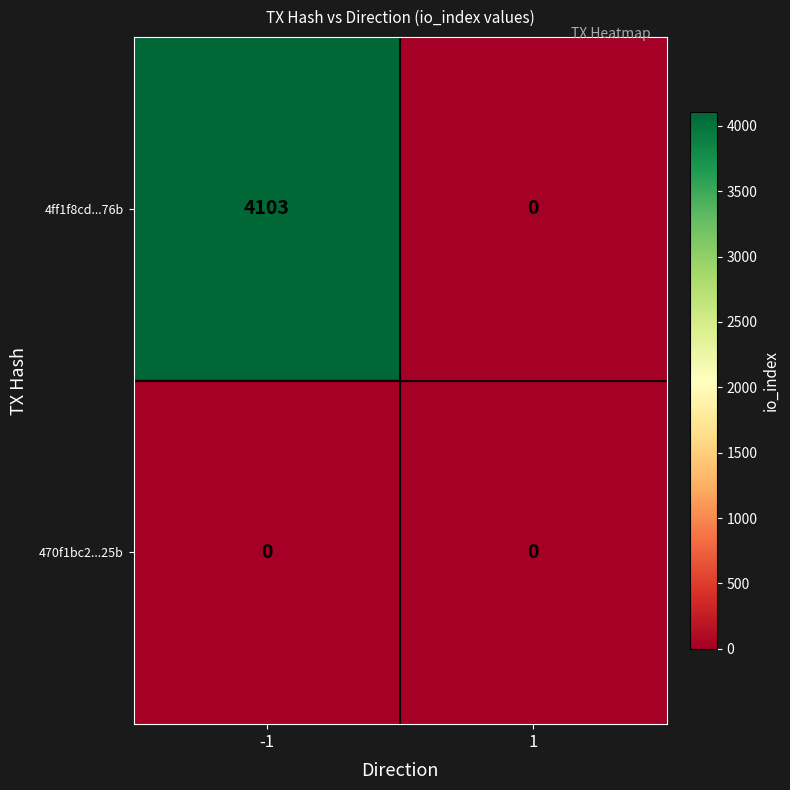

Rank the series by their maximum value, from lowest to highest.

470f1bc2...25b, 4ff1f8cd...76b